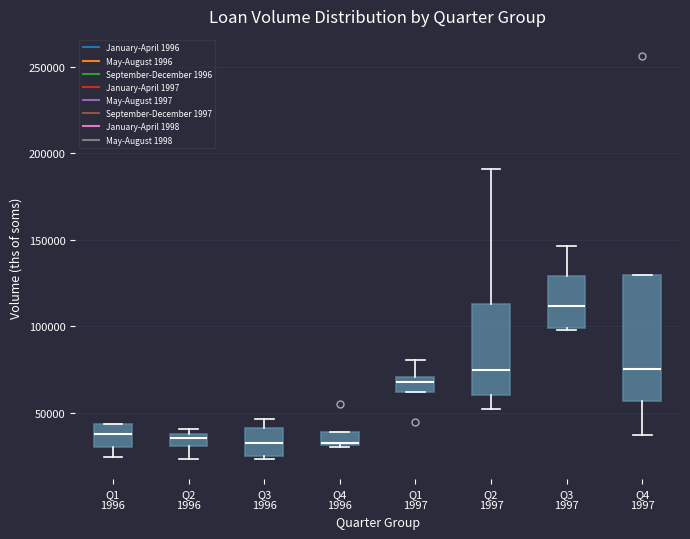

Where is the upper edge of the box for Q1 1997 on the y-axis? The values are not printed on the chart, so give them approximately, as read against the axis.

70000